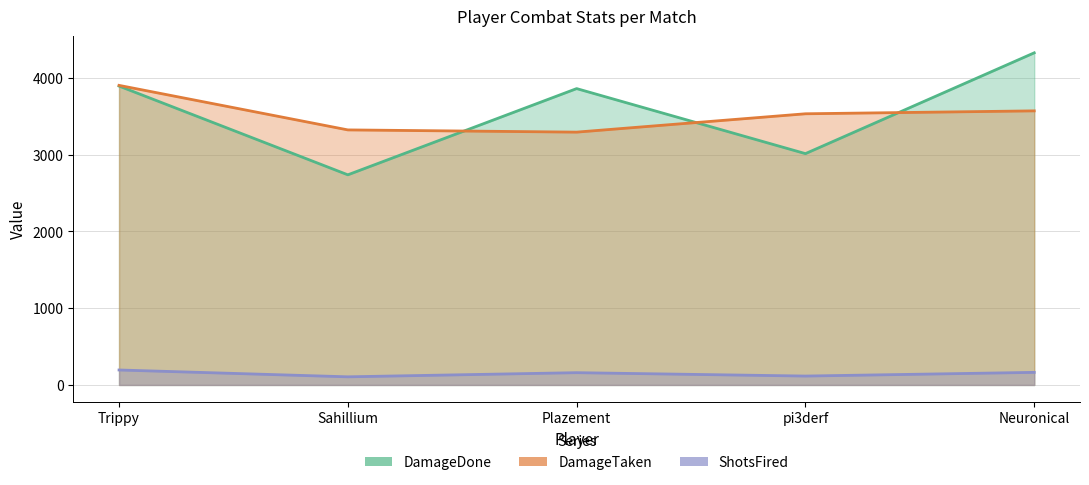

Reading right to left, transcribe all the data shown in this chart.

DamageDone: 4326	3013	3860	2737	3893
DamageTaken: 3570	3532	3293	3322	3902
ShotsFired: 164	116	160	106	195